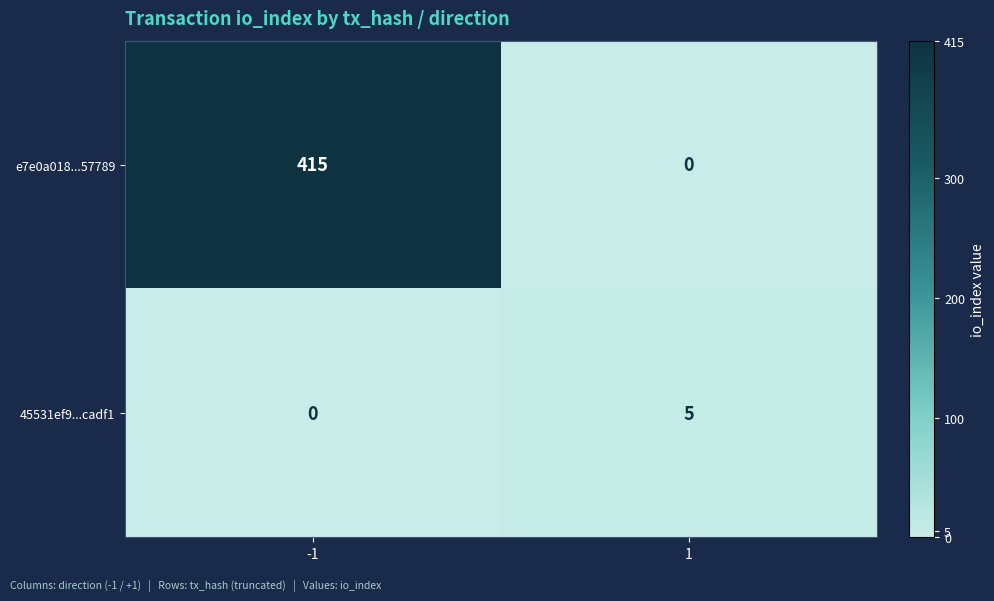

Read the e7e0a018...57789 value at -1, to the nearest 50.

400